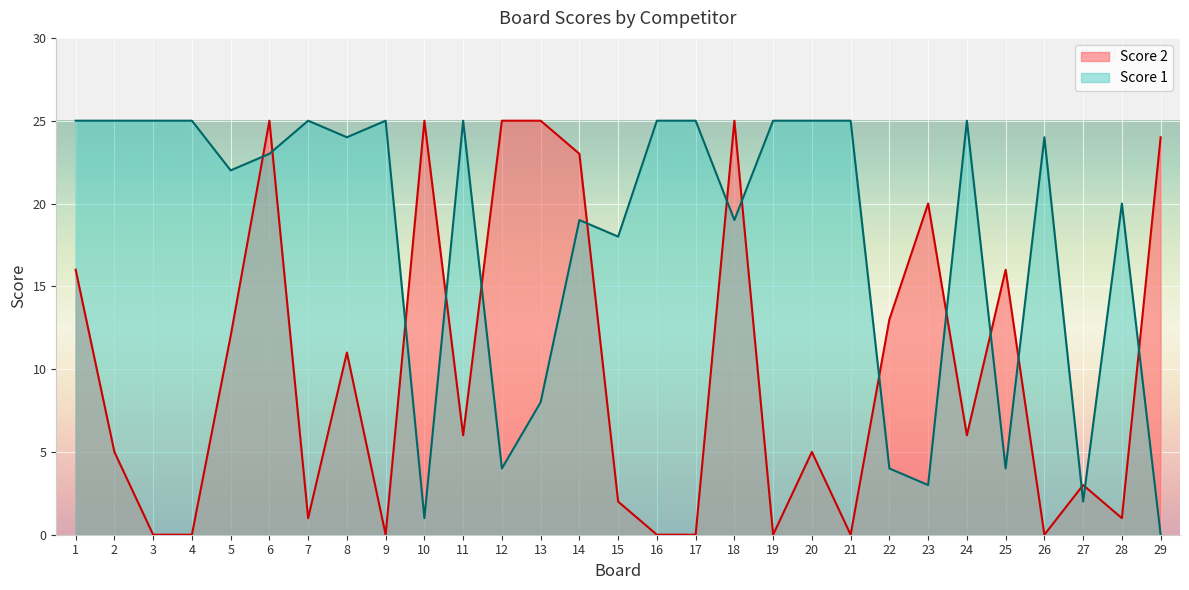

What is the difference between the Score 2 values at 3 and 12?

25